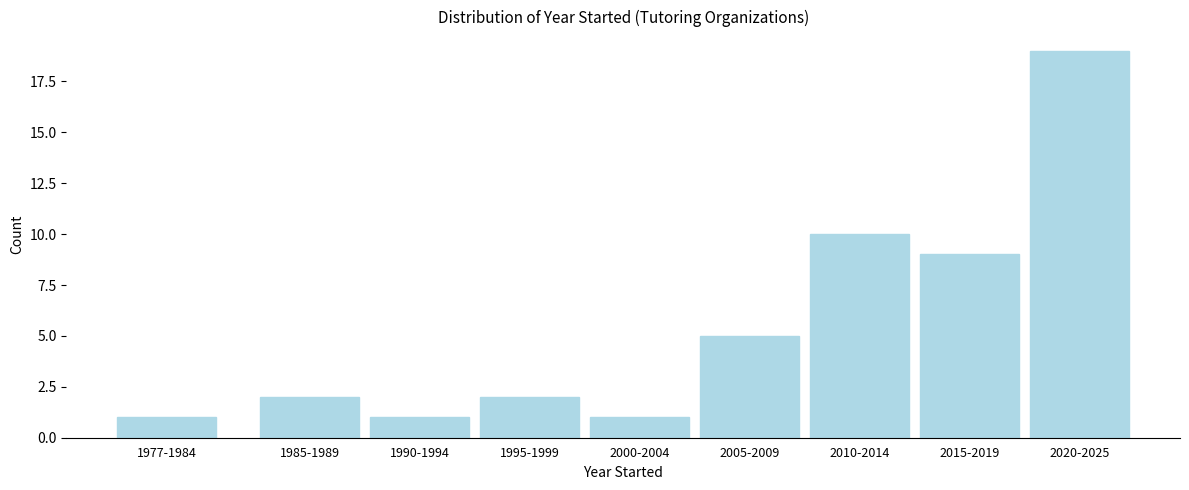

Reading left to right, extract all data points from this chart.

1	2	1	2	1	5	10	9	19